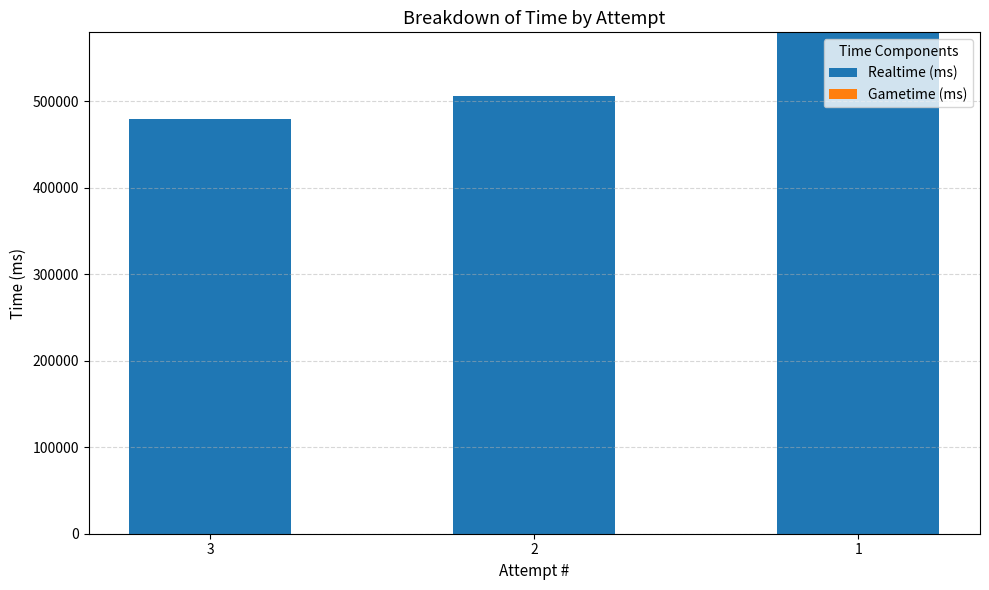

What is the average value?

521936